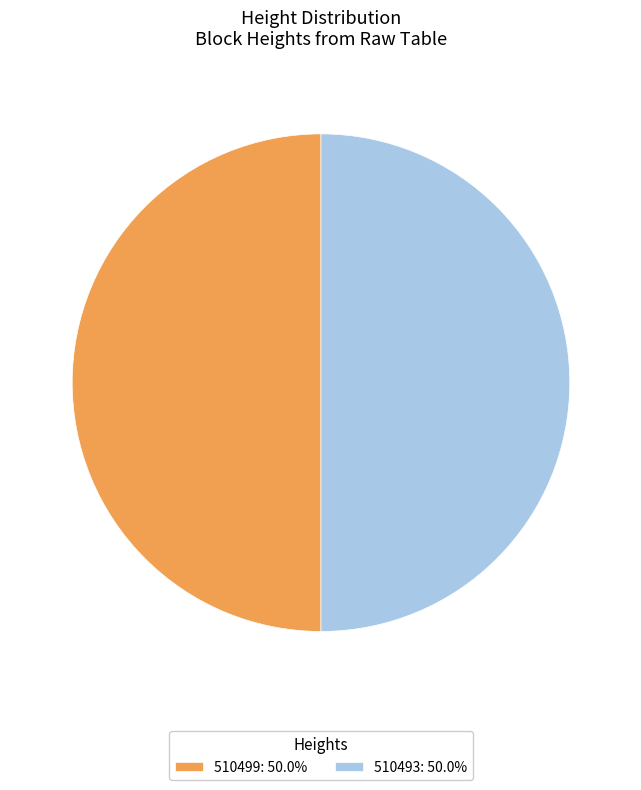

What is the ratio of the value at 510493: 50.0% to the value at 510499: 50.0%?

1.0